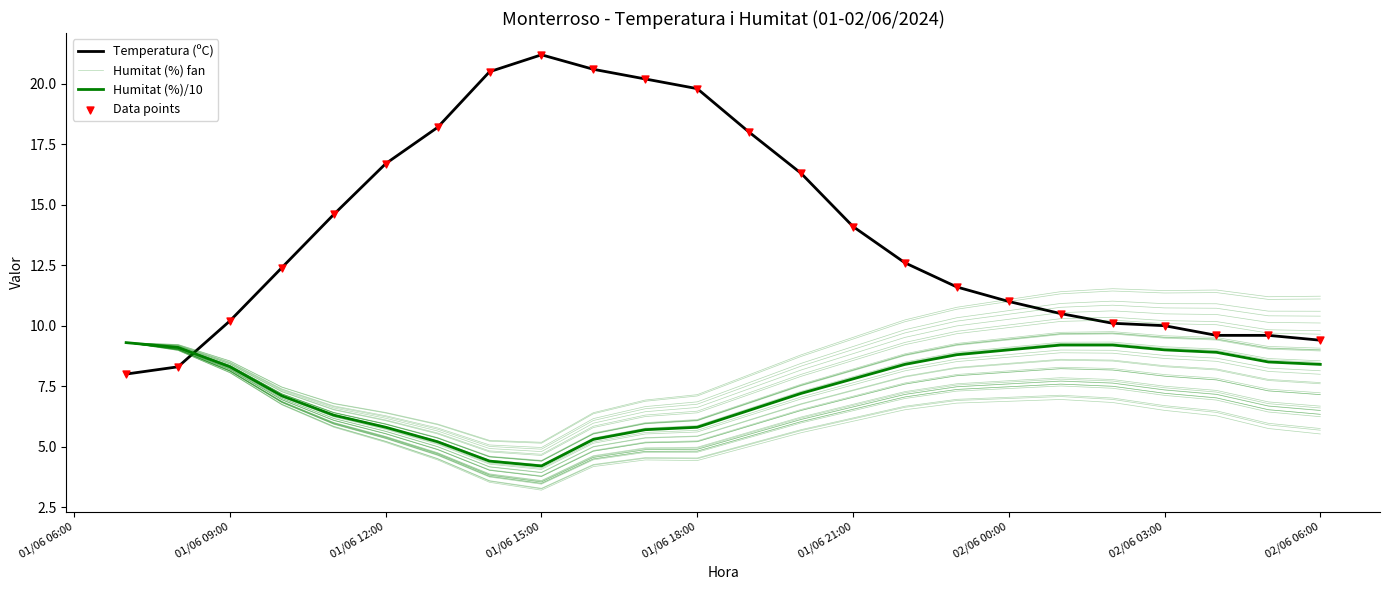

Which series has the widest spread of Y values?

Temperatura (ºC)